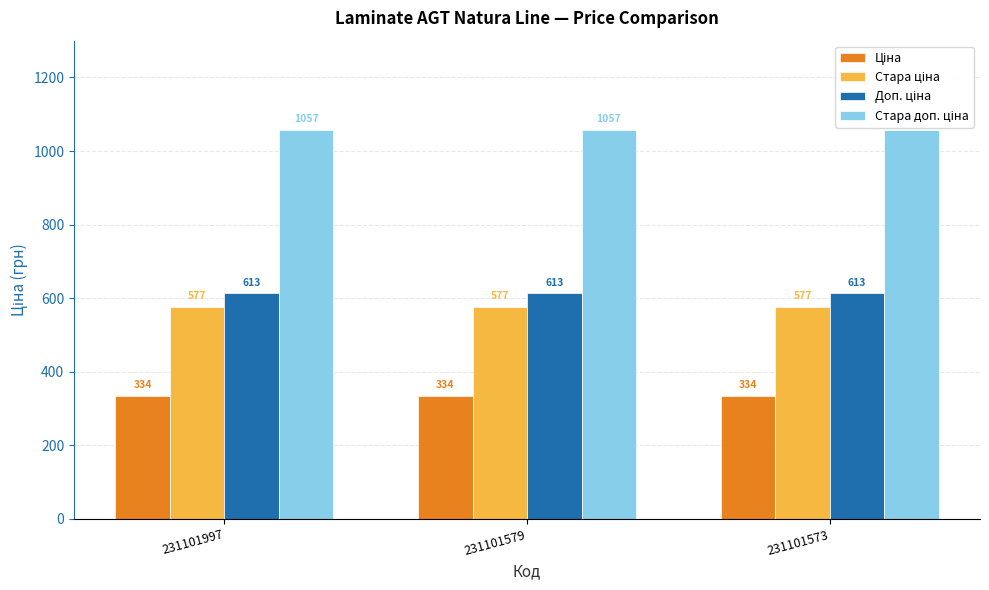

True or false: Стара доп. ціна has a value of 1057.2 at 231101997.

True